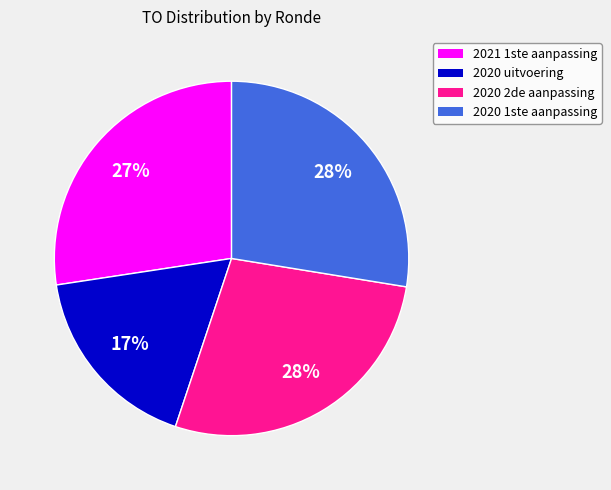

True or false: 2020 uitvoering accounts for 17% of the total.

True